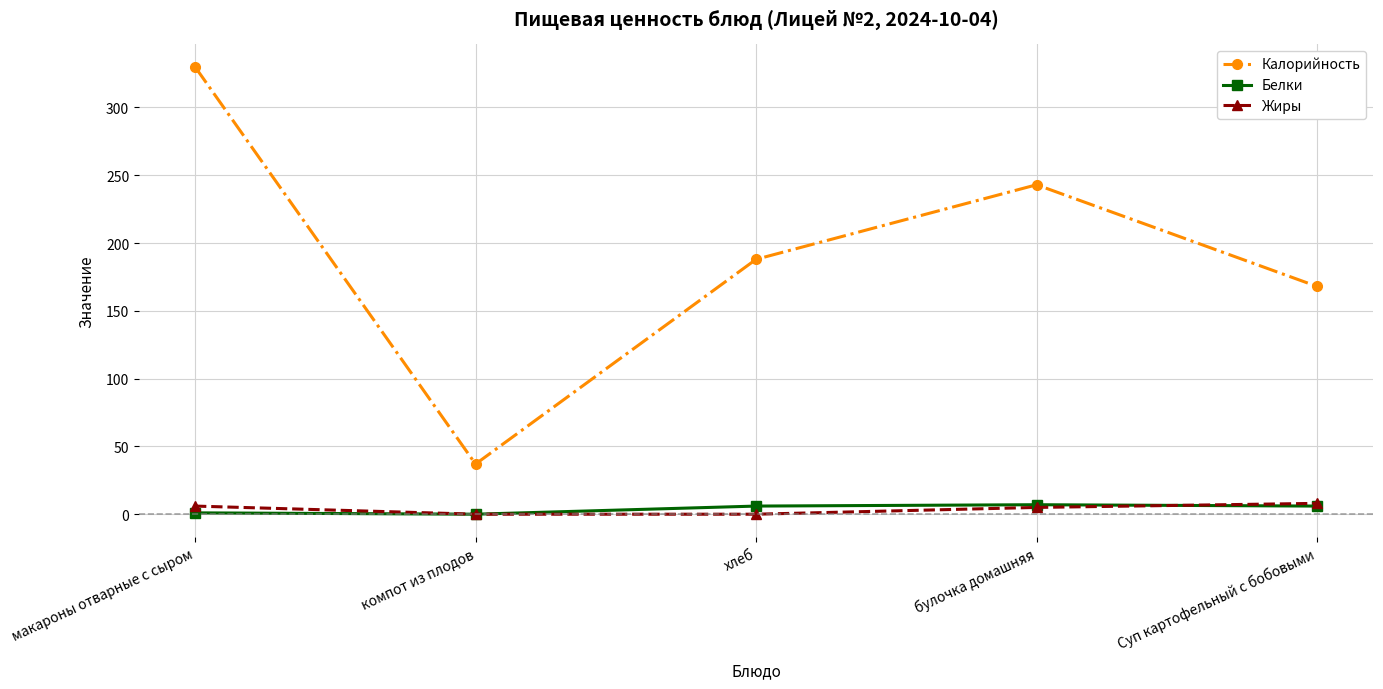

At which label is Калорийность closest to 183?

хлеб